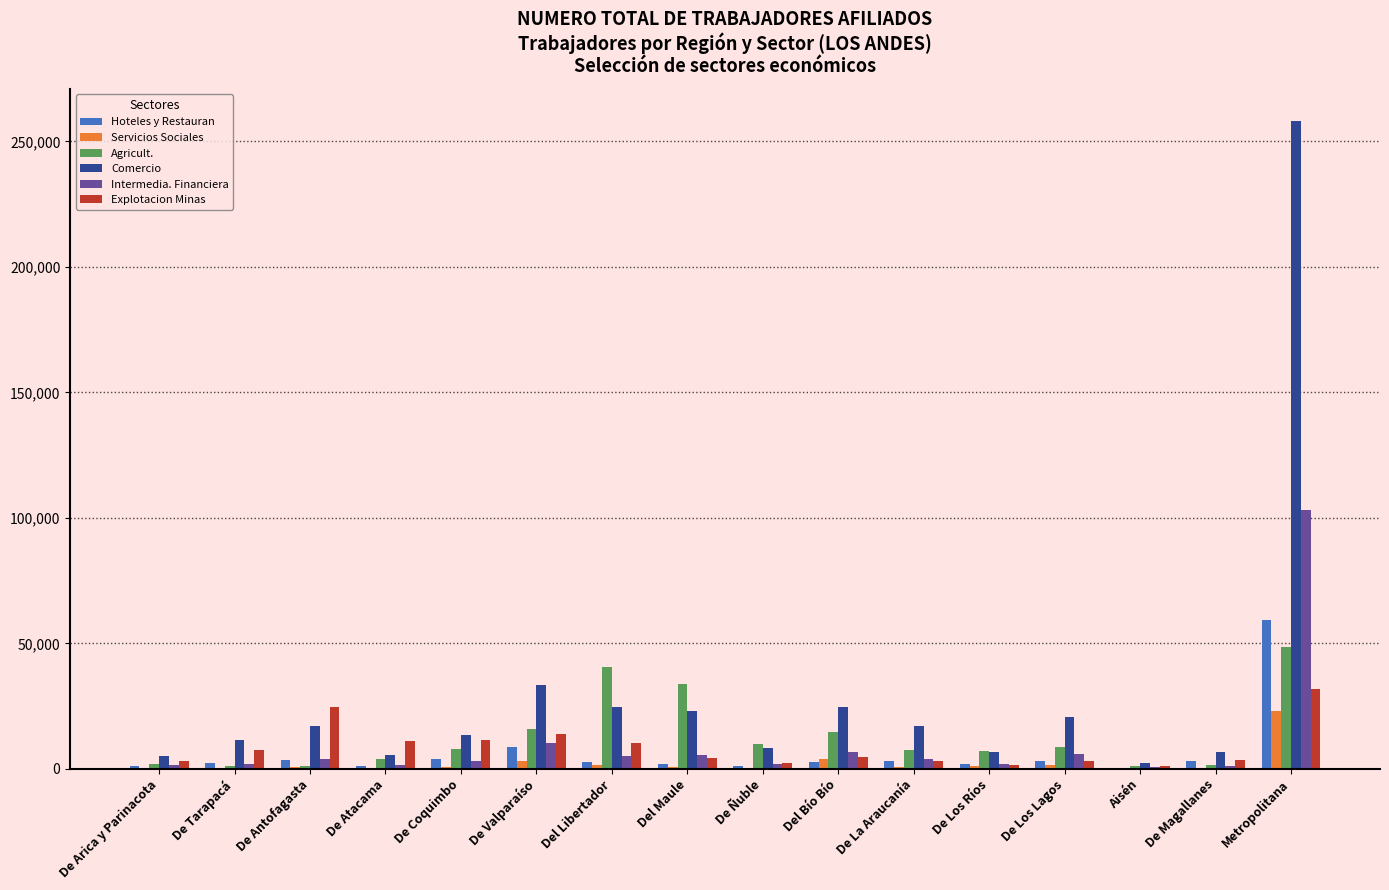

How many categories are shown in the chart?

16